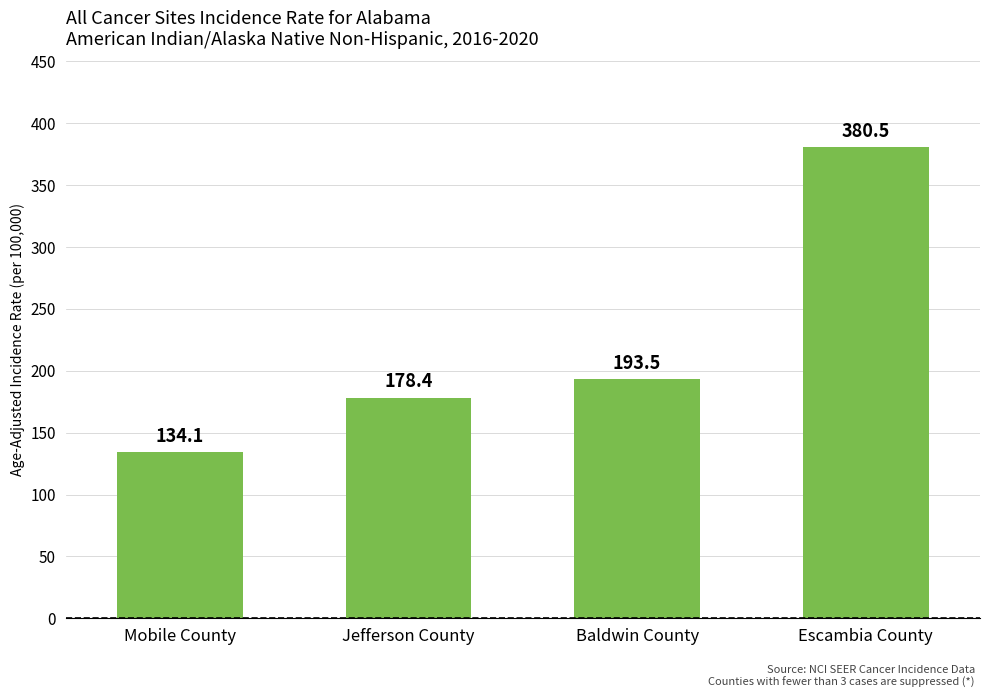

How many values are below 193?

2